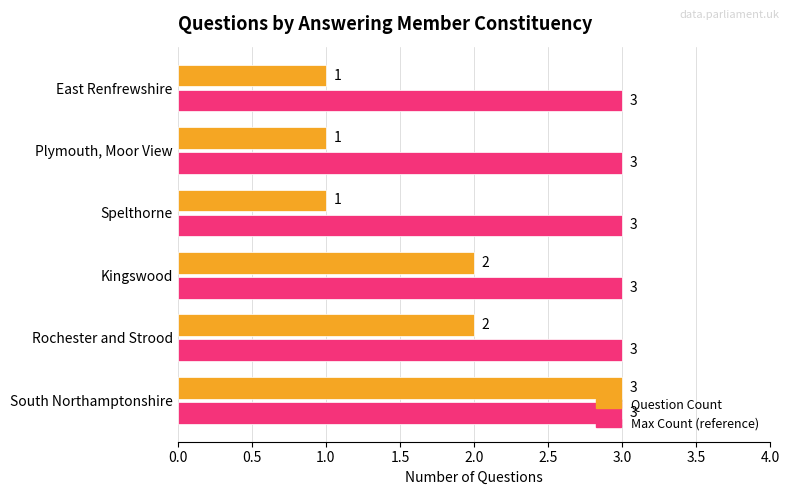

Which series has the largest total across all categories?

Max Count (reference)